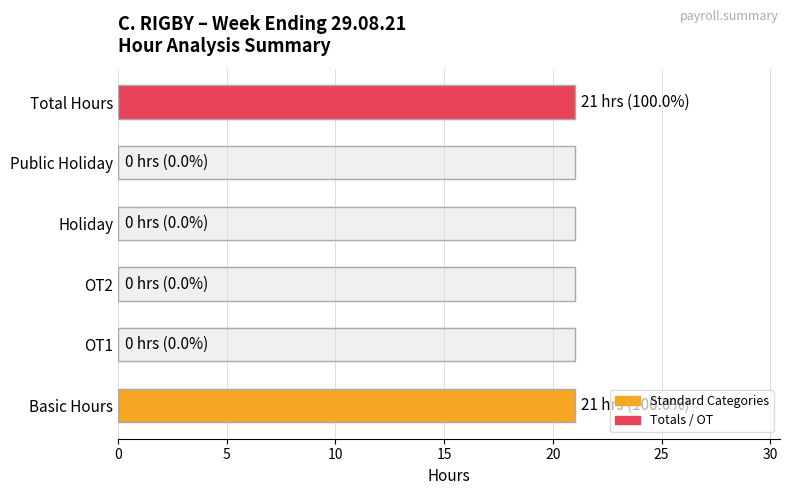

How many positive values are there?

2